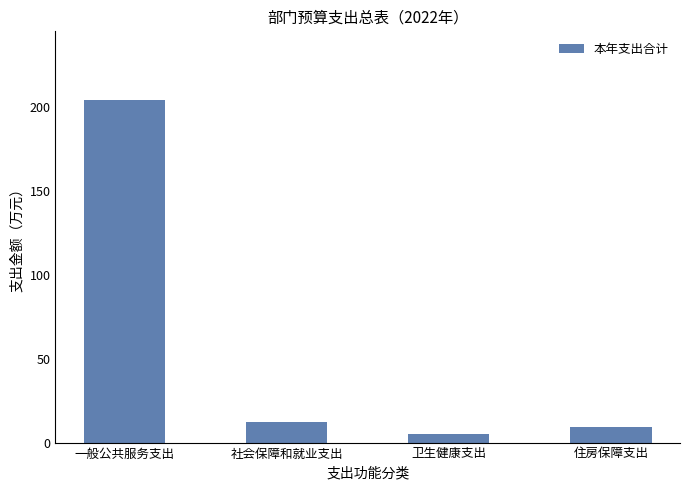

Where is the data nearest to the value 104?

社会保障和就业支出